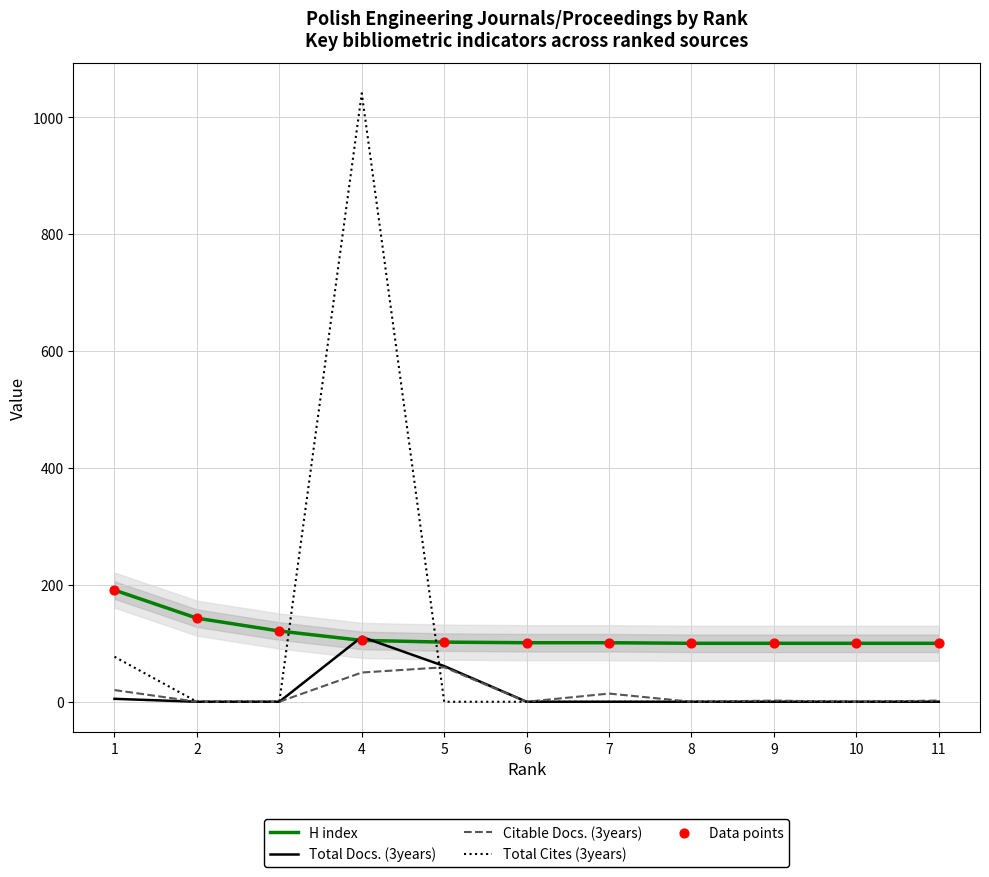

What are all the series names shown in the legend?

H index, Total Docs. (3years), Citable Docs. (3years), Total Cites (3years), Data points